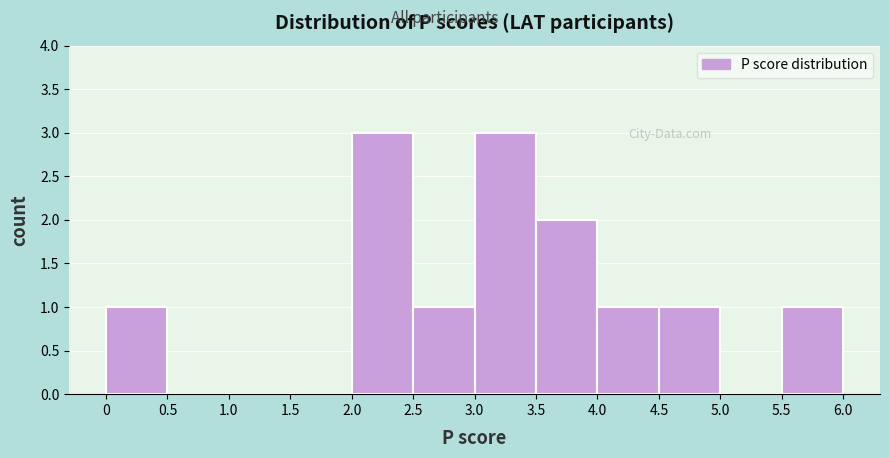

How tall is the bar that spans 0 to 0.5 on the x-axis? The values are not printed on the chart, so give them approximately, as read against the axis.

1